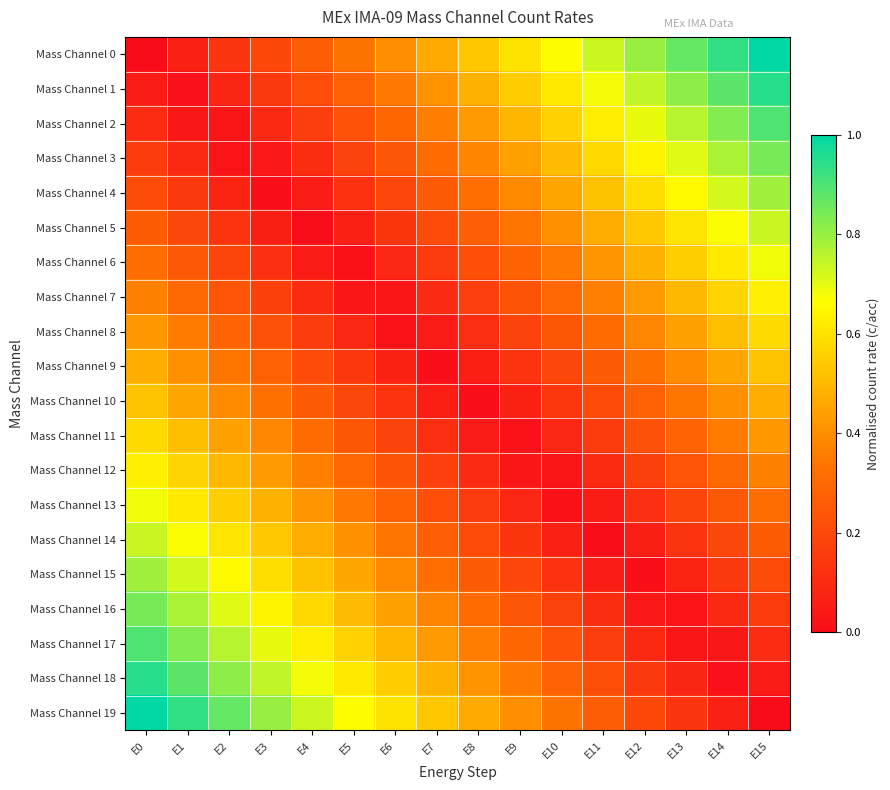

List the series in order of their peak value, highest first.

Mass Channel 0, Mass Channel 19, Mass Channel 1, Mass Channel 18, Mass Channel 2, Mass Channel 17, Mass Channel 3, Mass Channel 16, Mass Channel 4, Mass Channel 15, Mass Channel 5, Mass Channel 14, Mass Channel 6, Mass Channel 13, Mass Channel 7, Mass Channel 12, Mass Channel 8, Mass Channel 11, Mass Channel 9, Mass Channel 10